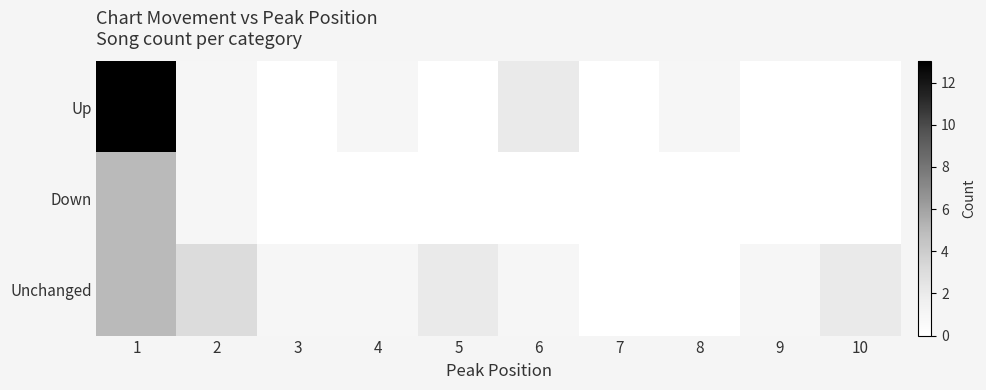

At which category is the sum across all series the highest?

1